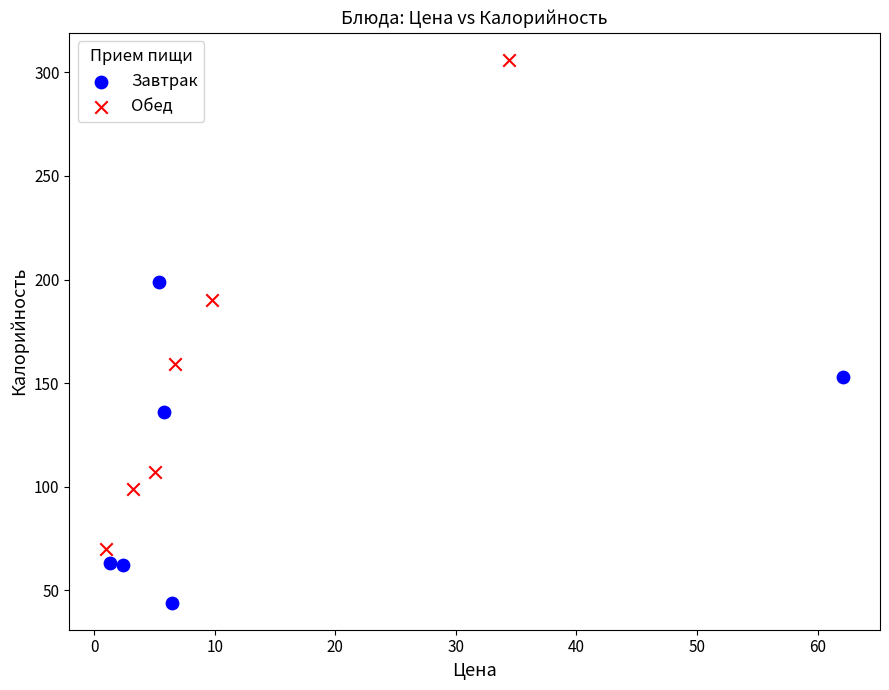

Which series has the widest spread of Y values?

Обед